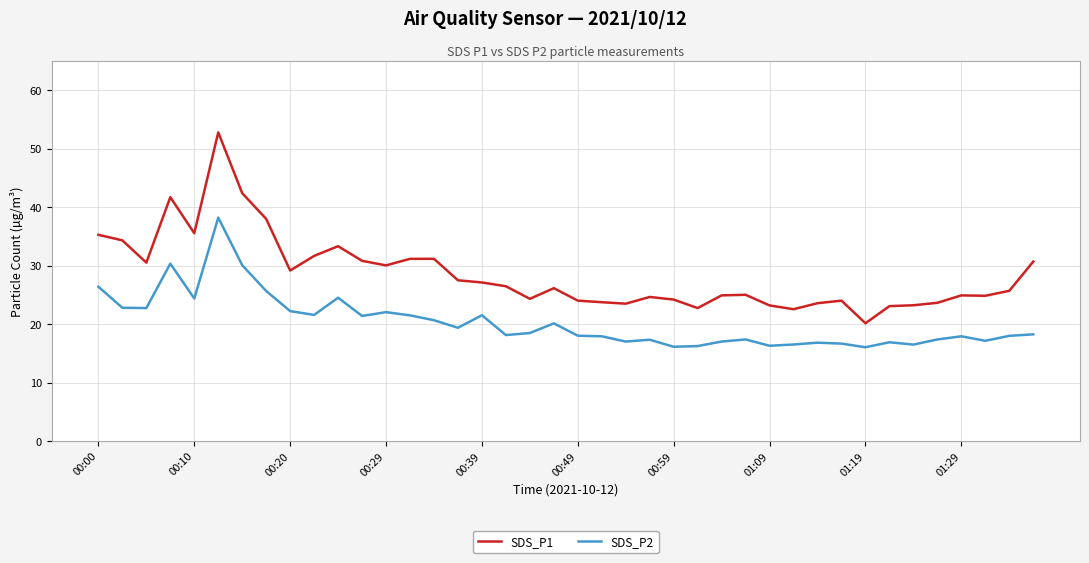

Does the chart display data point markers on the line(s)?

No